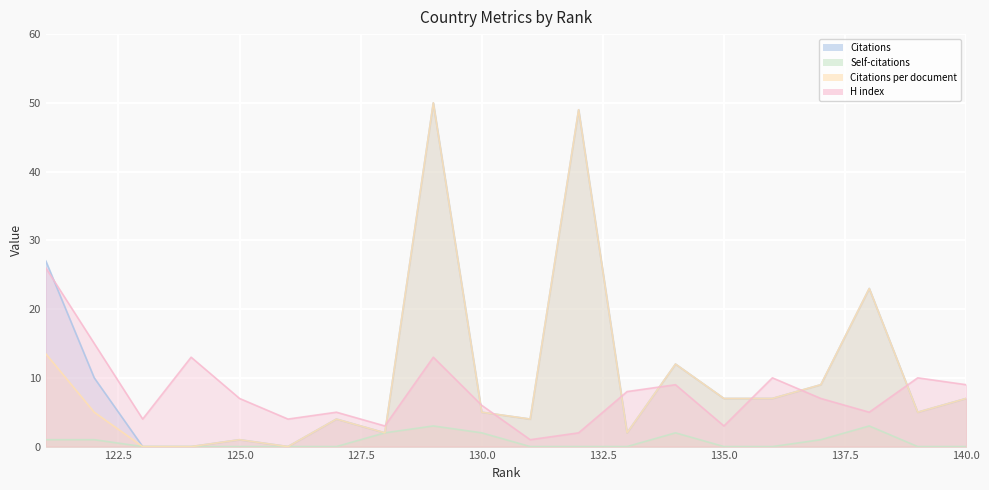

What value does the H index series have at 133?

8.0